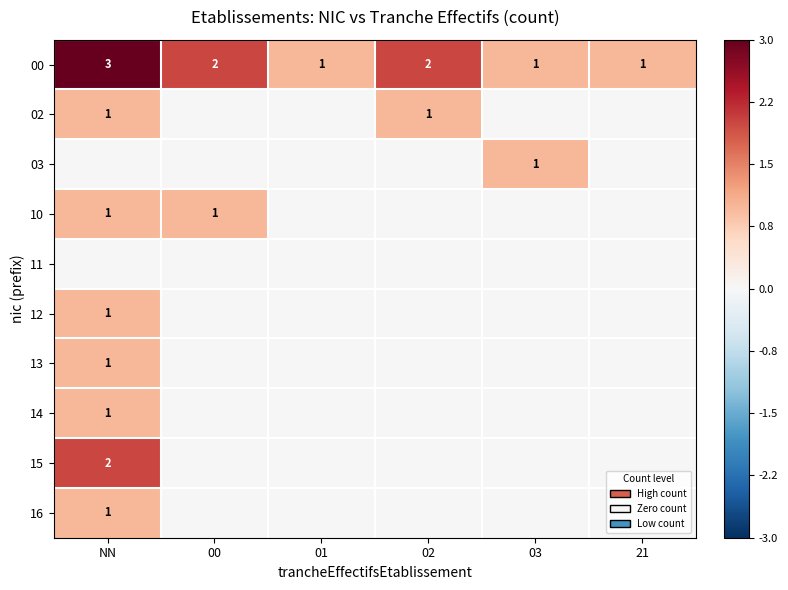

What is the sum of all 00 values?

10